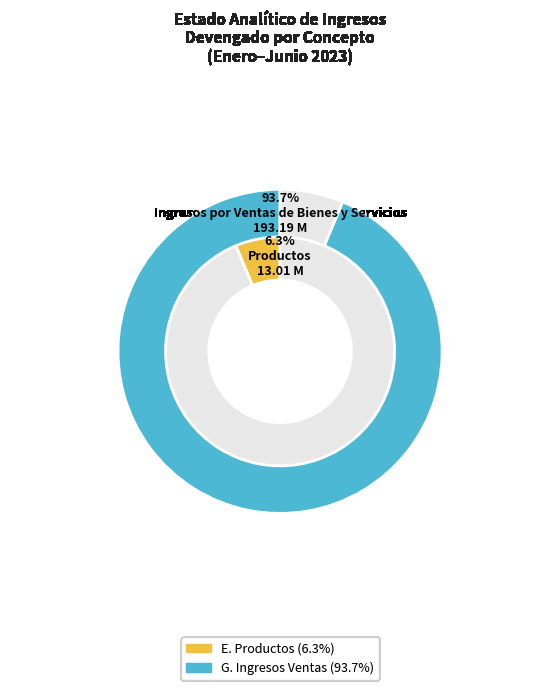

To the nearest percent, what portion does G. Ingresos por Ventas de Bienes y Servicios represent?

94%